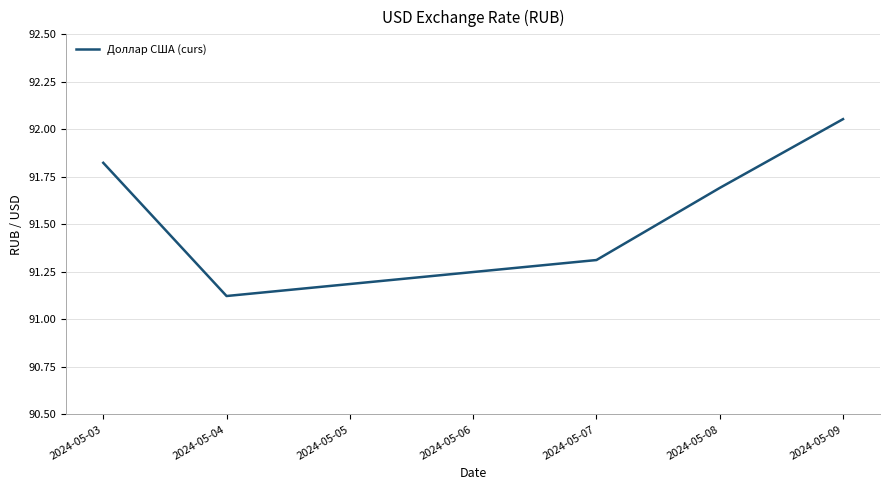

What is the difference between the maximum and minimum values?

0.9